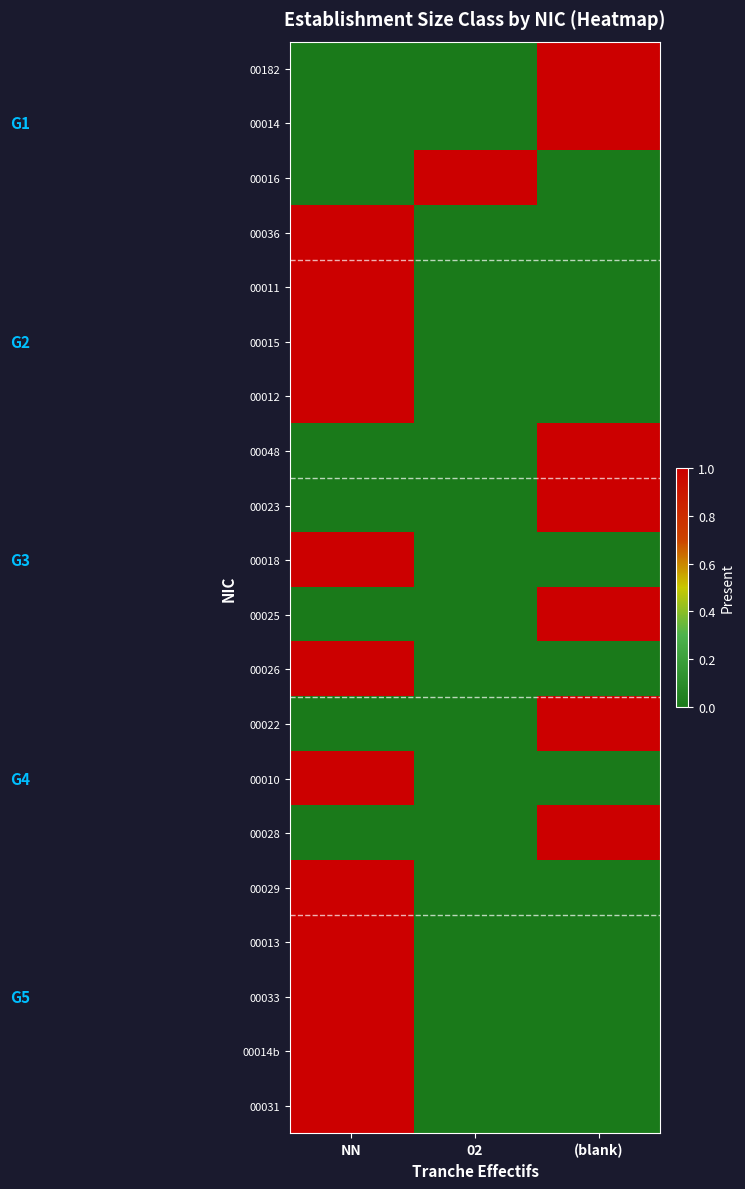

Reading right to left, transcribe all the data shown in this chart.

00182: (blank)=1	02=0	NN=0
00014: (blank)=1	02=0	NN=0
00016: (blank)=0	02=1	NN=0
00036: (blank)=0	02=0	NN=1
00011: (blank)=0	02=0	NN=1
00015: (blank)=0	02=0	NN=1
00012: (blank)=0	02=0	NN=1
00048: (blank)=1	02=0	NN=0
00023: (blank)=1	02=0	NN=0
00018: (blank)=0	02=0	NN=1
00025: (blank)=1	02=0	NN=0
00026: (blank)=0	02=0	NN=1
00022: (blank)=1	02=0	NN=0
00010: (blank)=0	02=0	NN=1
00028: (blank)=1	02=0	NN=0
00029: (blank)=0	02=0	NN=1
00013: (blank)=0	02=0	NN=1
00033: (blank)=0	02=0	NN=1
00014b: (blank)=0	02=0	NN=1
00031: (blank)=0	02=0	NN=1